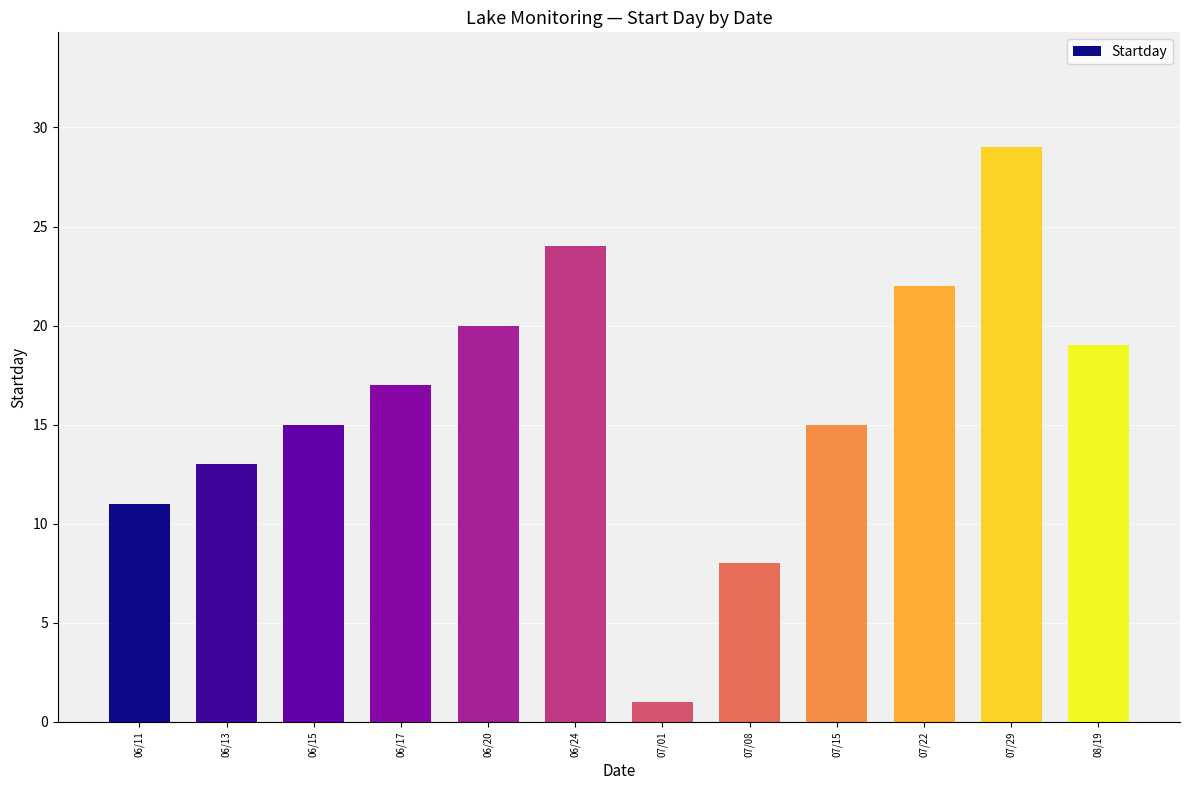

What is the value of the 1st bar from the left?

11